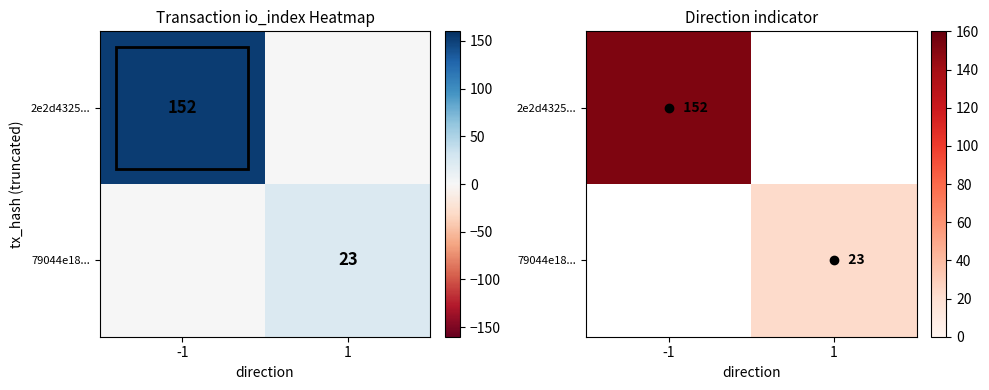

What is the minimum value for 2e2d4325...?

152.0